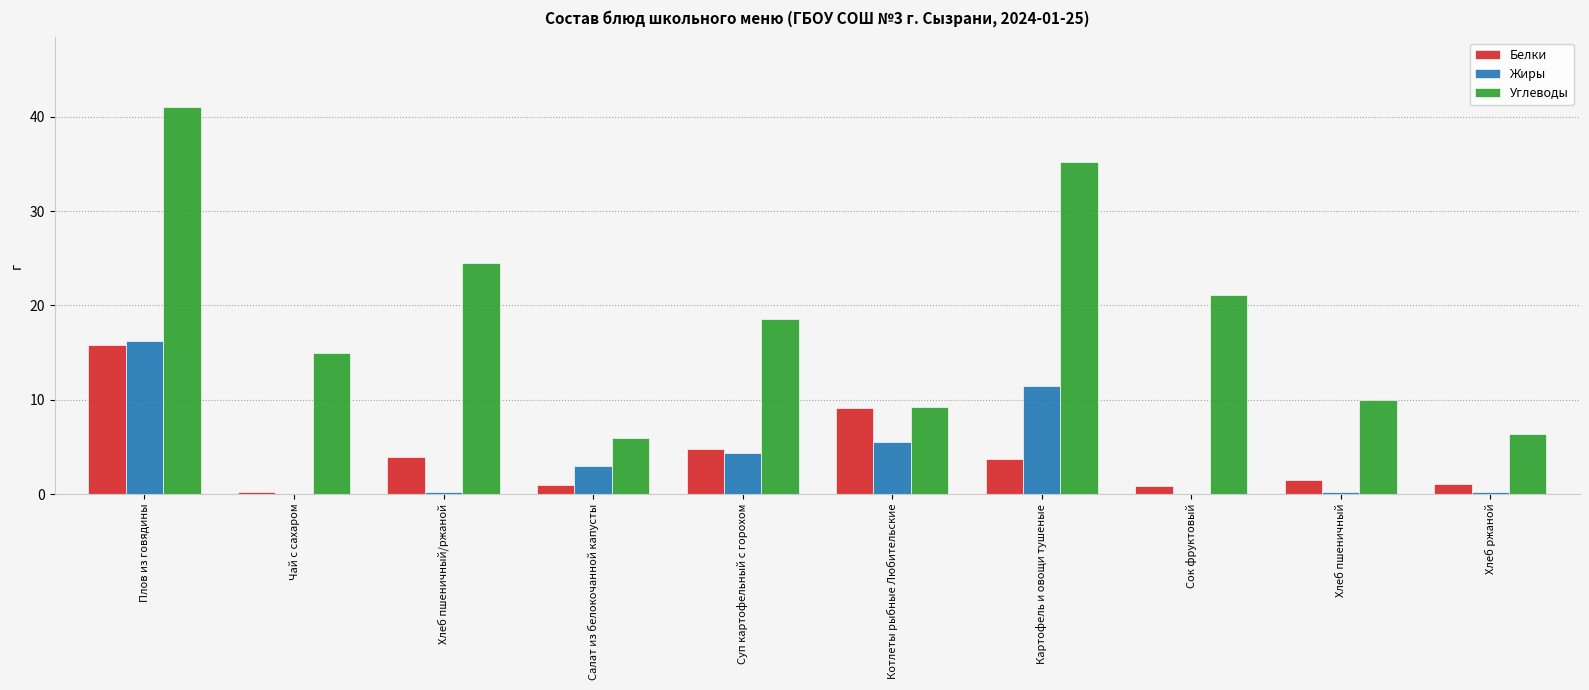

At which category does the chart reach its peak across all series?

Плов из говядины